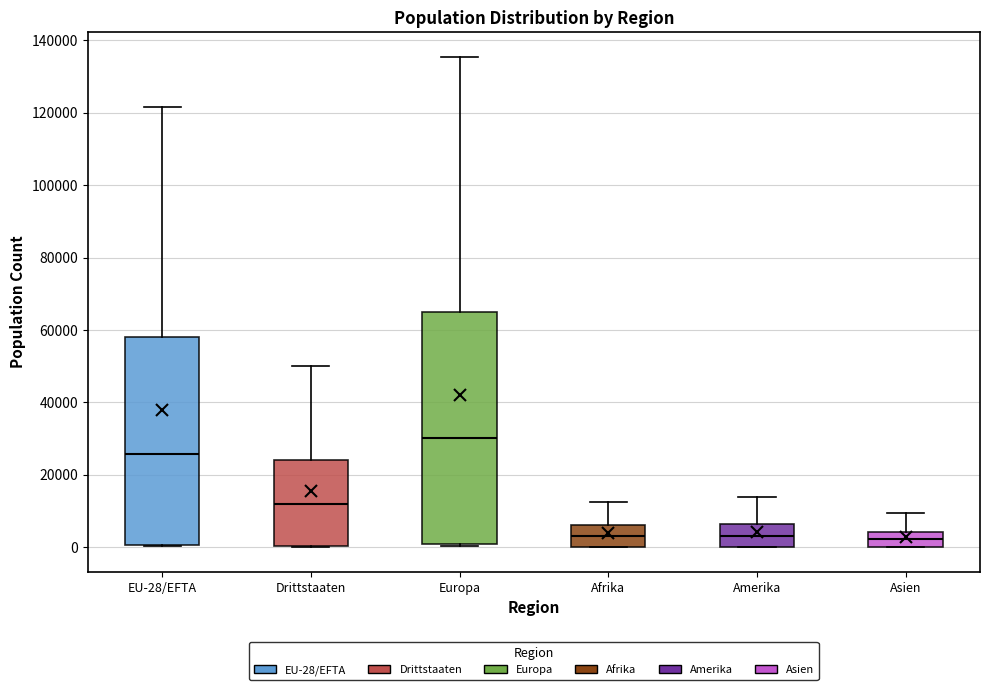

Where is the upper edge of the box for Europa on the y-axis? The values are not printed on the chart, so give them approximately, as read against the axis.

64000